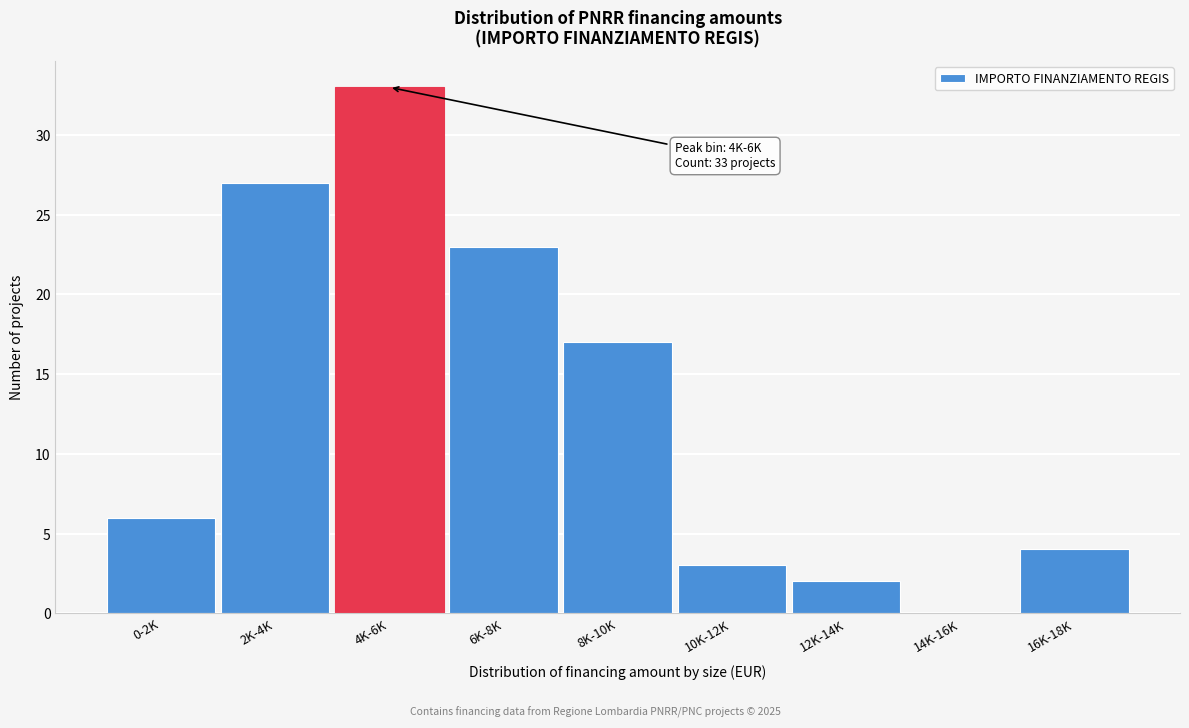

Reading left to right, list all the values displayed in this chart.

0-2K=6	2K-4K=27	4K-6K=33	6K-8K=23	8K-10K=17	10K-12K=3	12K-14K=2	14K-16K=0	16K-18K=4